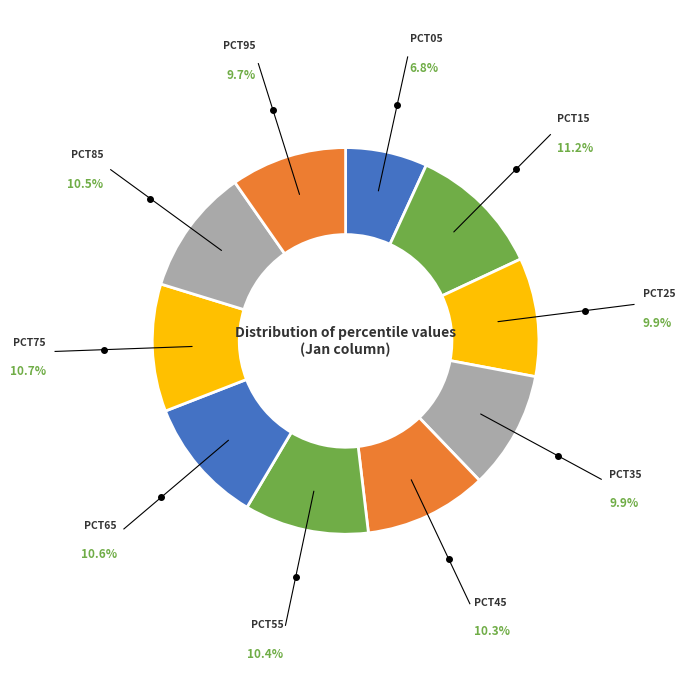

Count the number of slices in the pie.

10